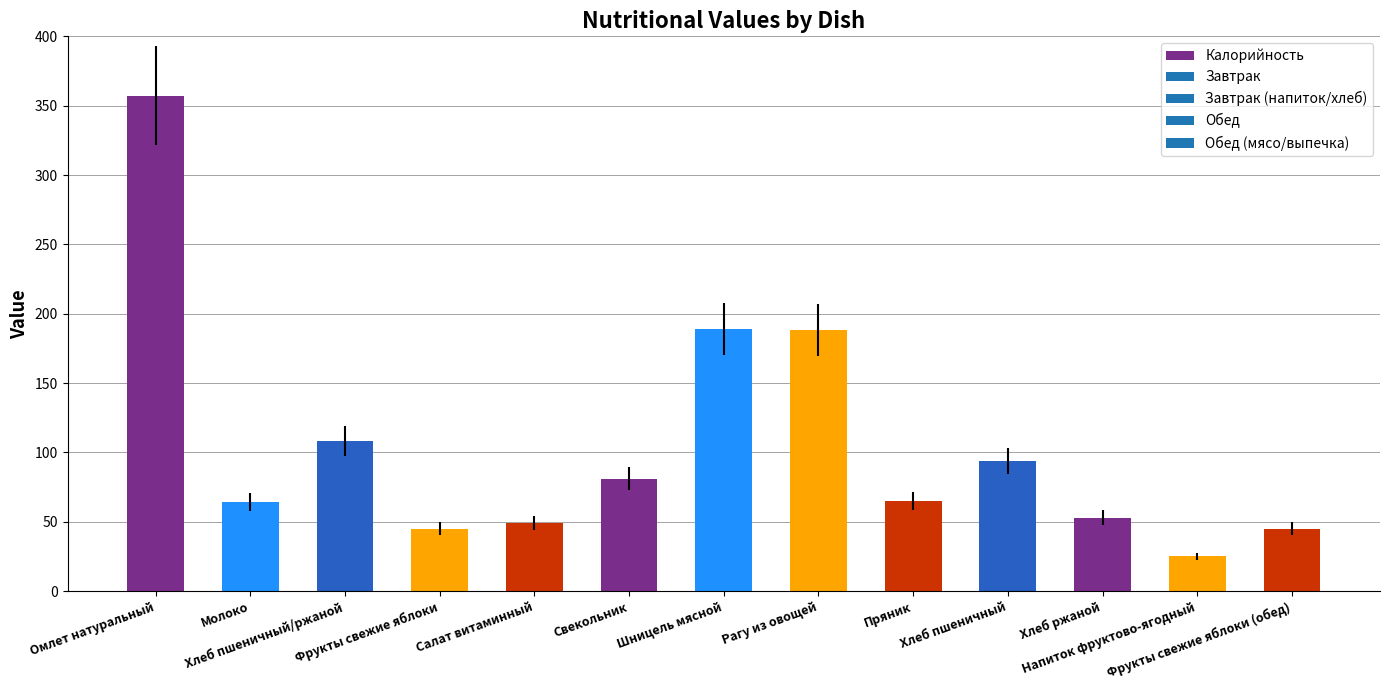

What is the value of the 12th bar from the left?

25